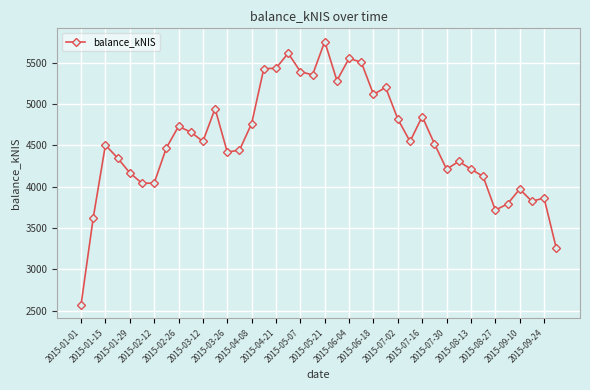

True or false: the data has more than 2 interior local peaks.

True